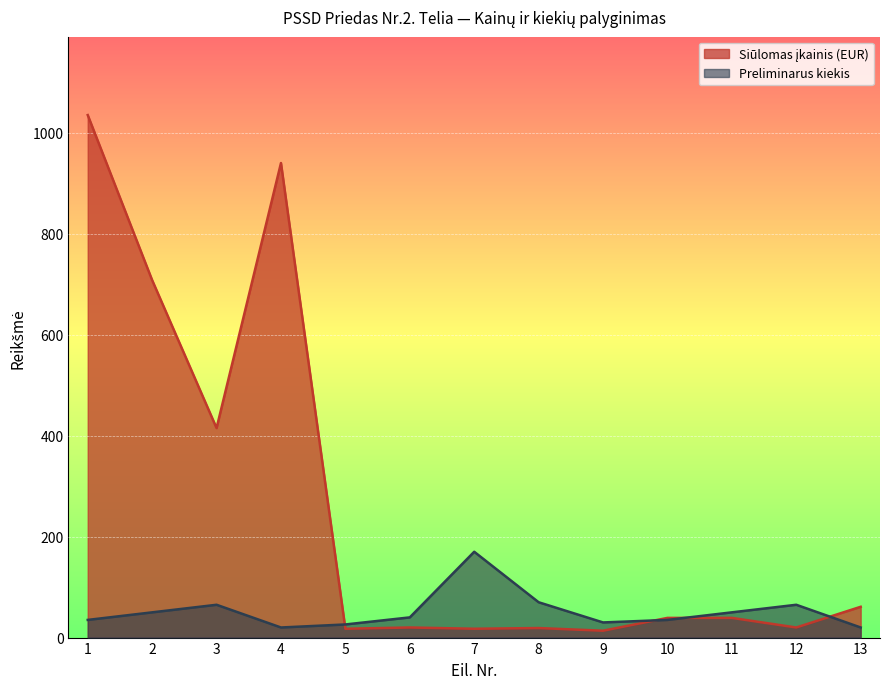

What is the value of the Siūlomas įkainis (EUR) point at the 8th from the left?

18.9